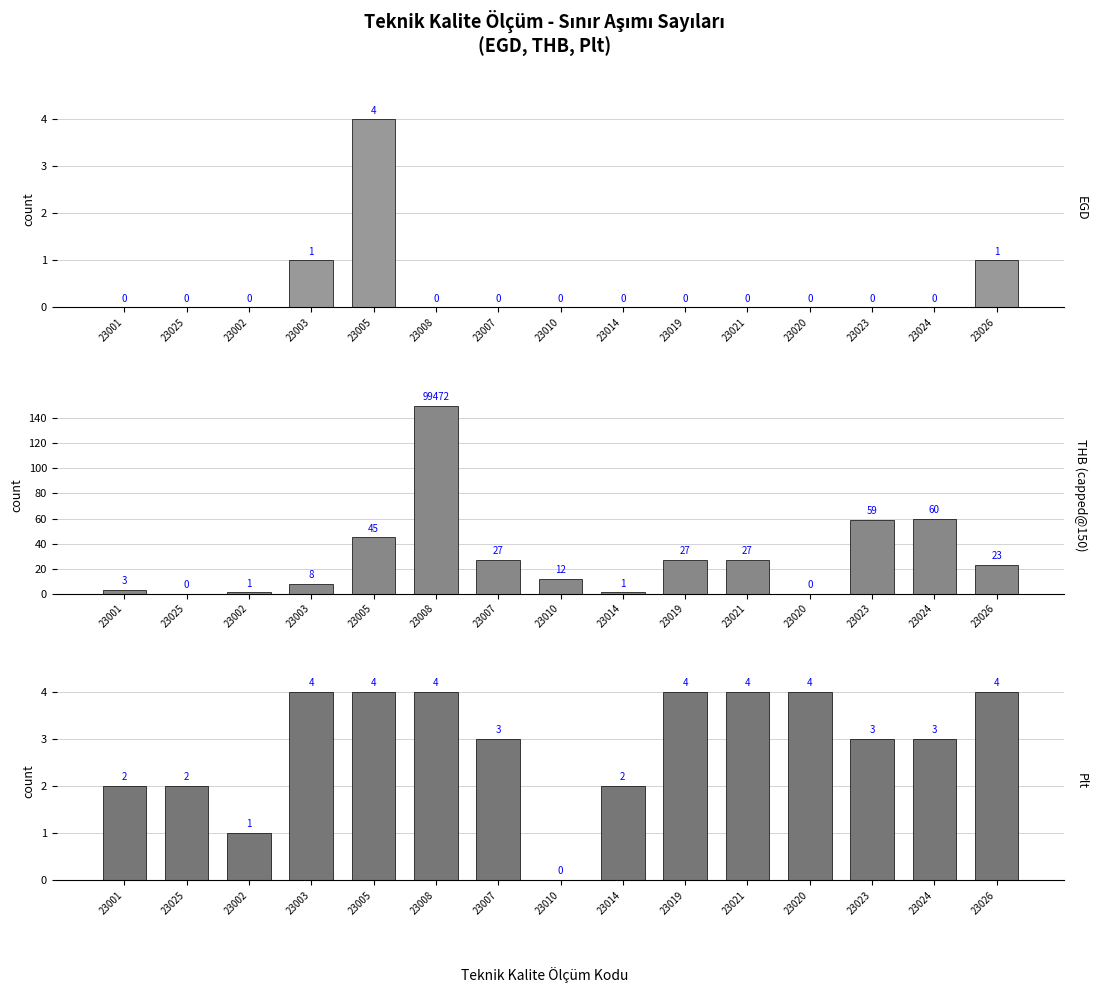

How many distinct data groups are displayed?

3